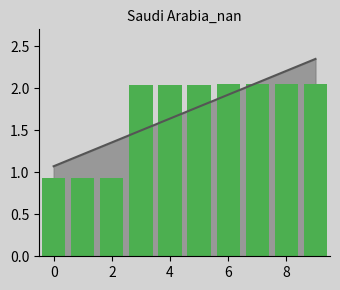

Are the bars horizontal?

No